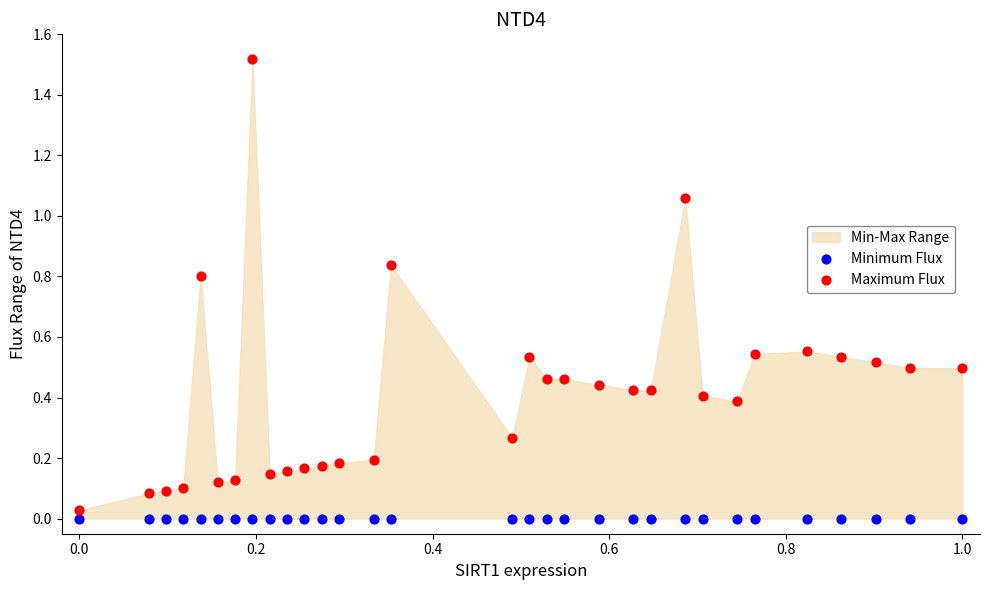

Which series contains the highest Y value?

Maximum Flux